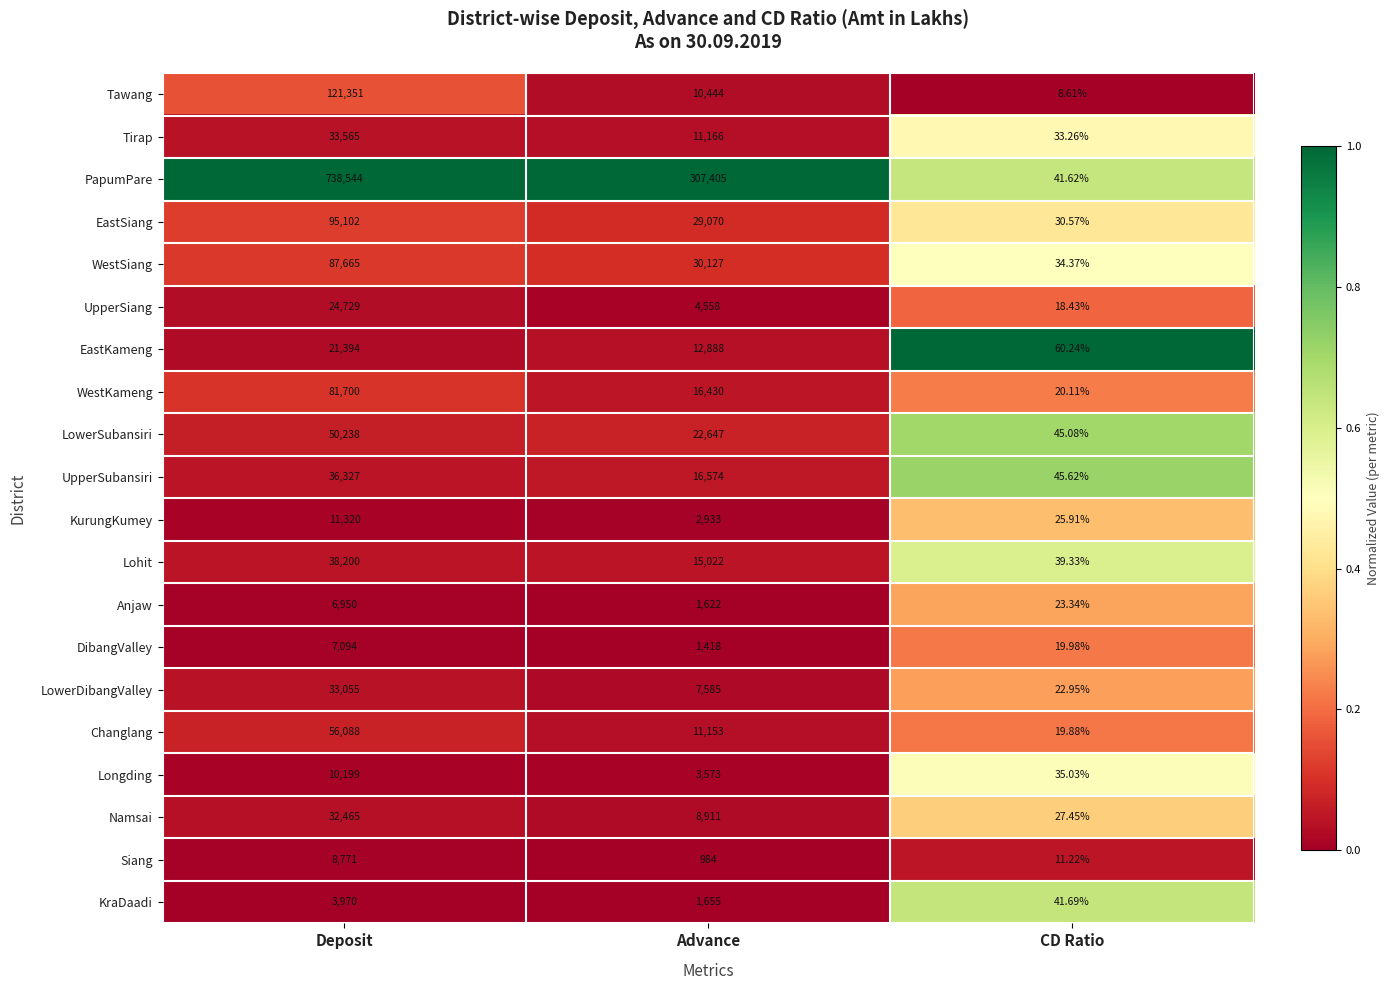

Which series has the widest spread of values?

PapumPare